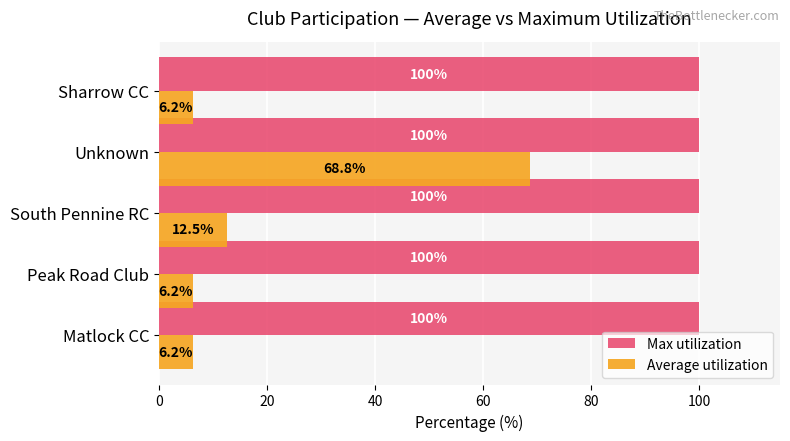

What is the sum of the Max utilization values at South Pennine RC and Matlock CC?

200.0